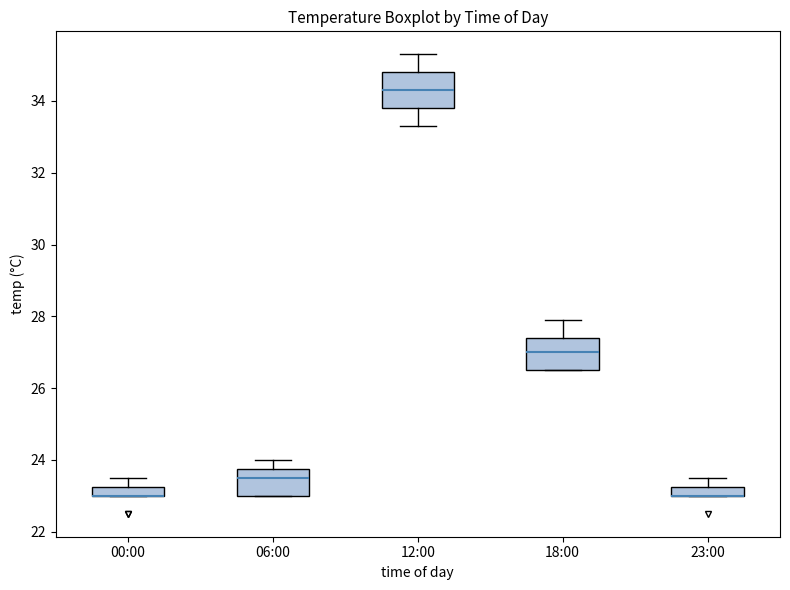

Where is the lower edge of the box for 23:00 on the y-axis? The values are not printed on the chart, so give them approximately, as read against the axis.

23.0